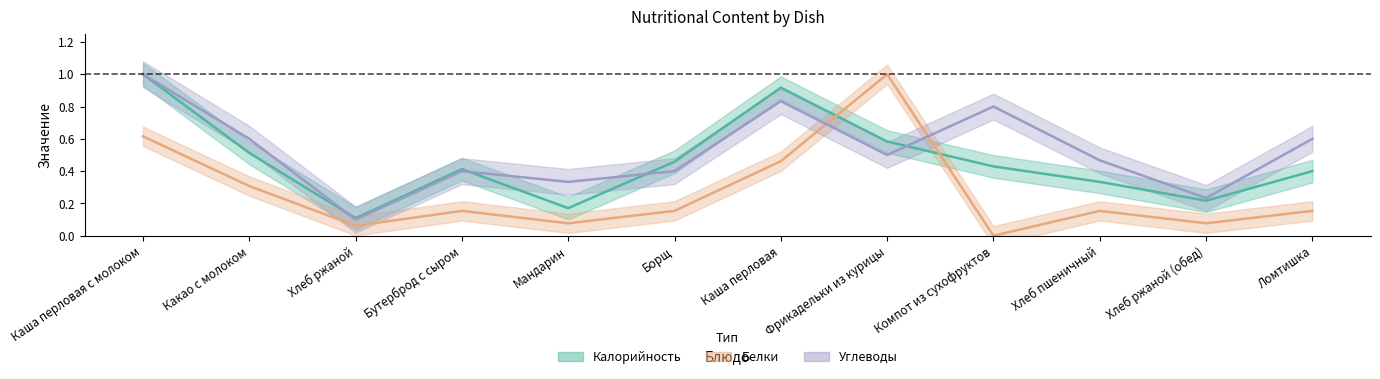

How many times do Белки and Углеводы cross each other?

2